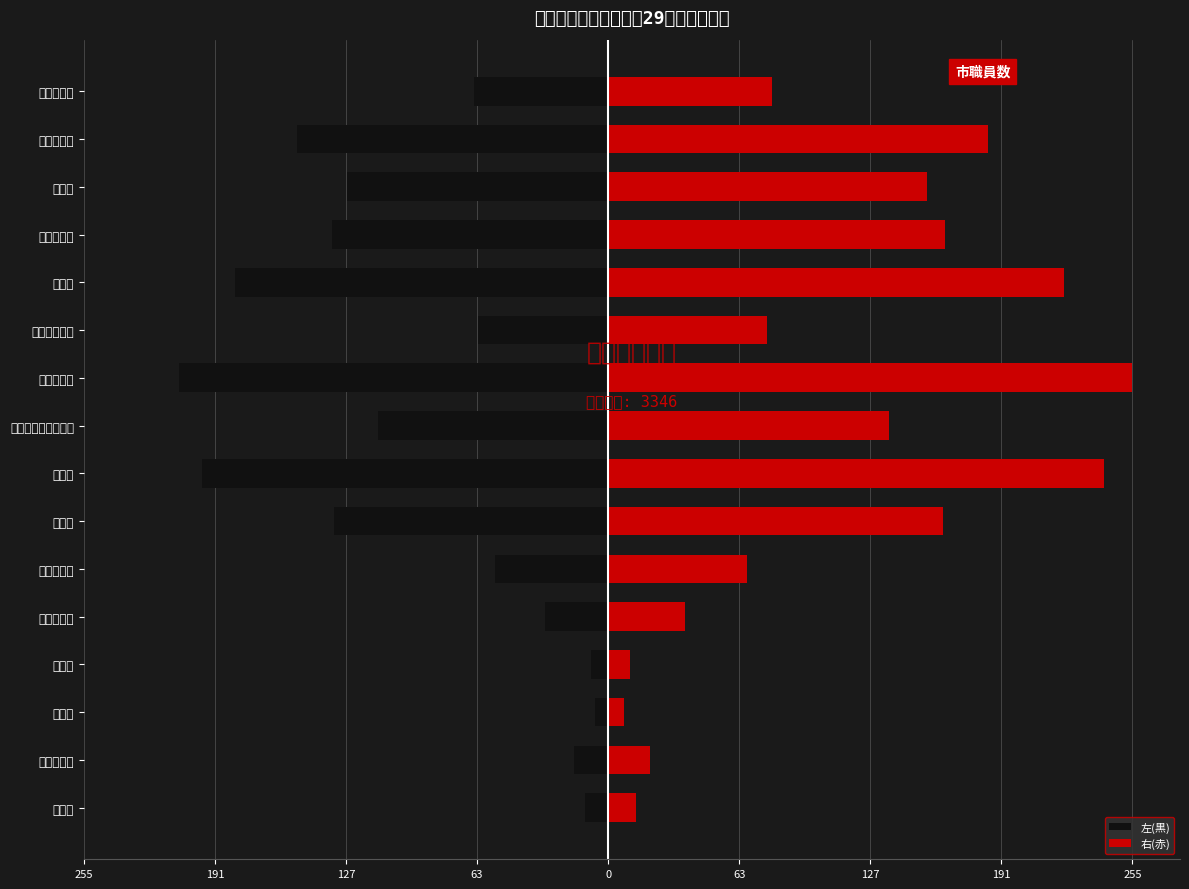

The value of 右(赤) at 127 is 3.4. True or false?

False